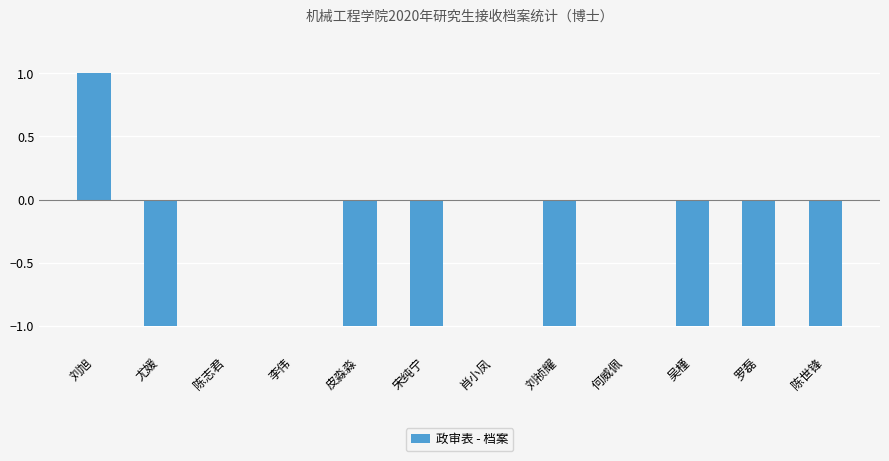

Between 陈世锋 and 肖小凤, which is larger?

肖小凤